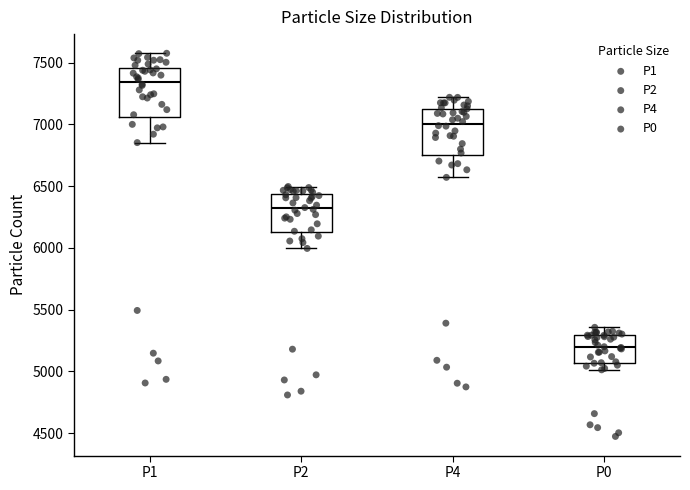

Which box has the lowest median line?

P0